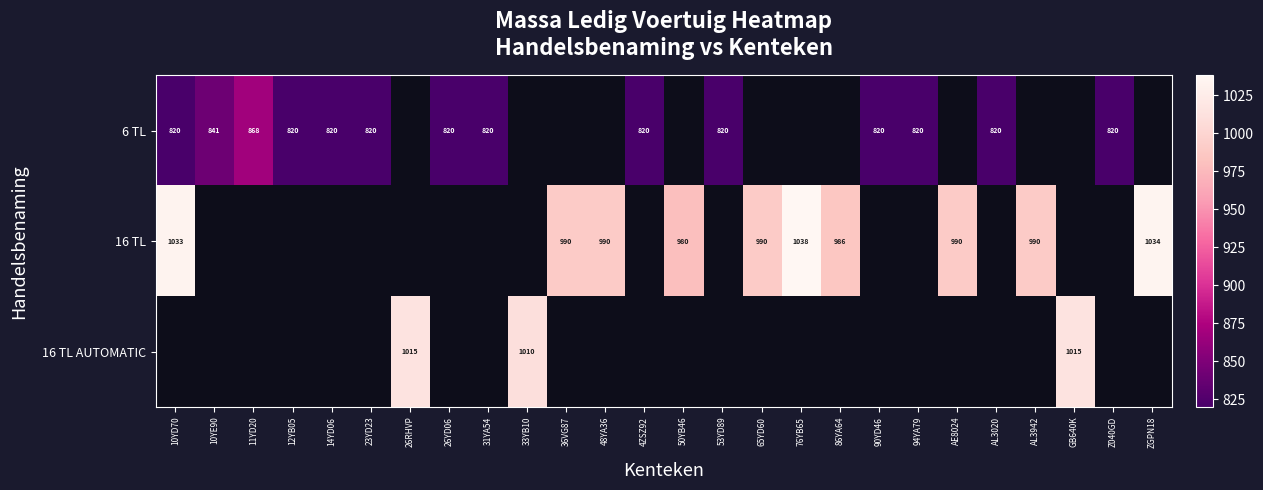

What is the sum of the 16 TL values at 50YB46 and 65YD60?

1970